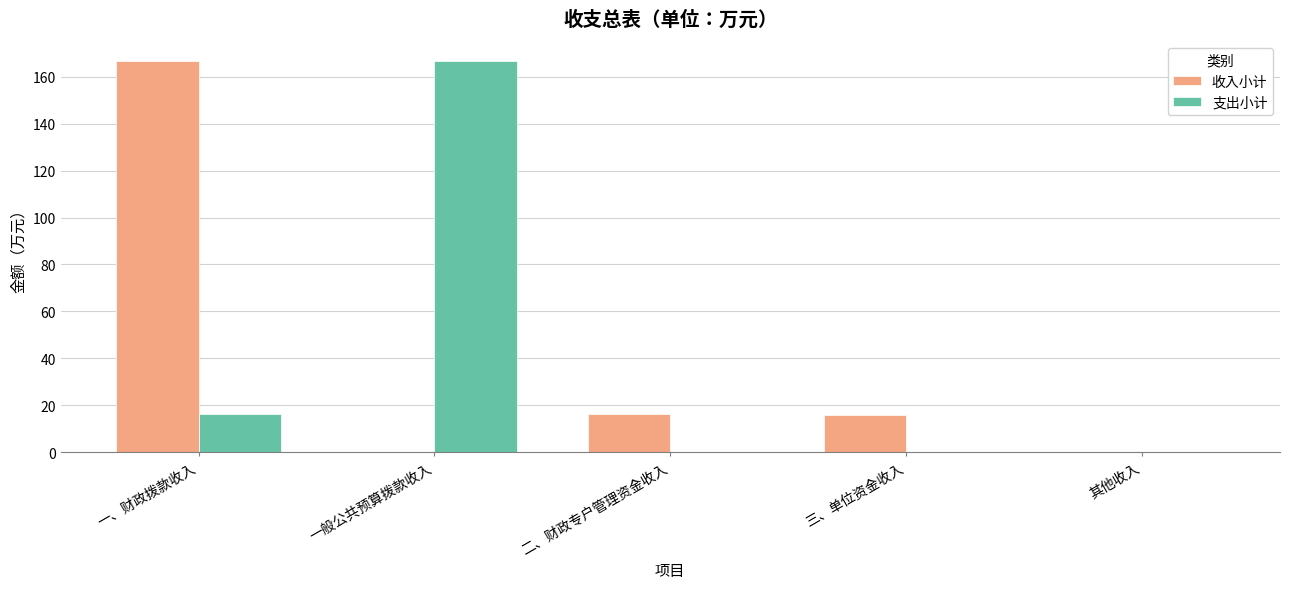

Which category has the highest value in the 收入小计 series?

一、财政拨款收入